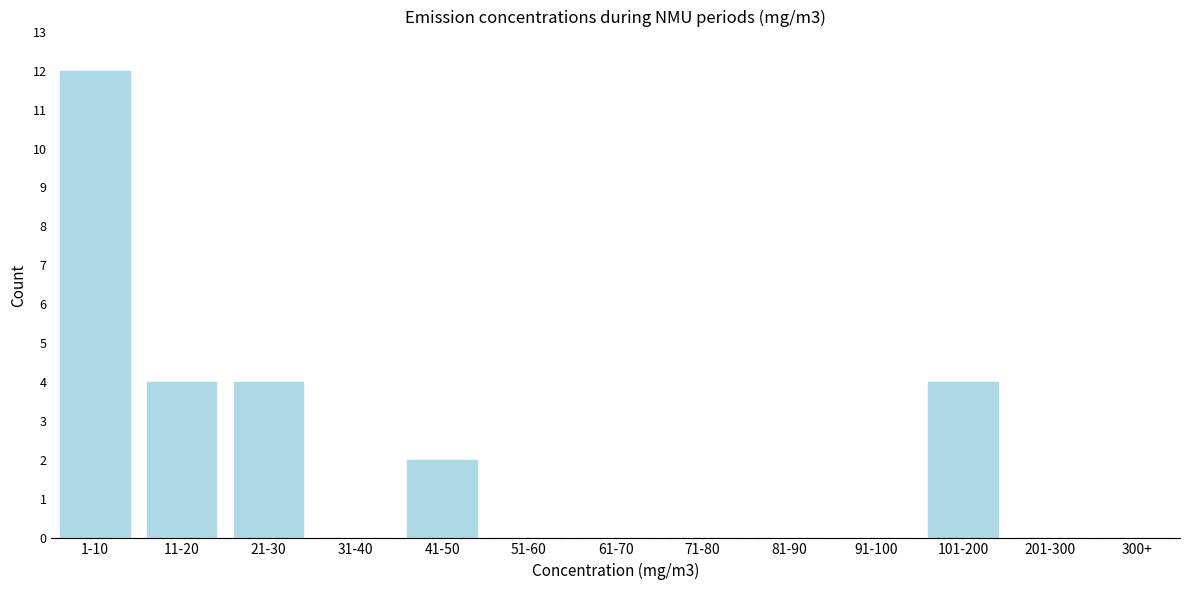

Reading left to right, transcribe all the data shown in this chart.

1-10=12	11-20=4	21-30=4	31-40=0	41-50=2	51-60=0	61-70=0	71-80=0	81-90=0	91-100=0	101-200=4	201-300=0	300+=0